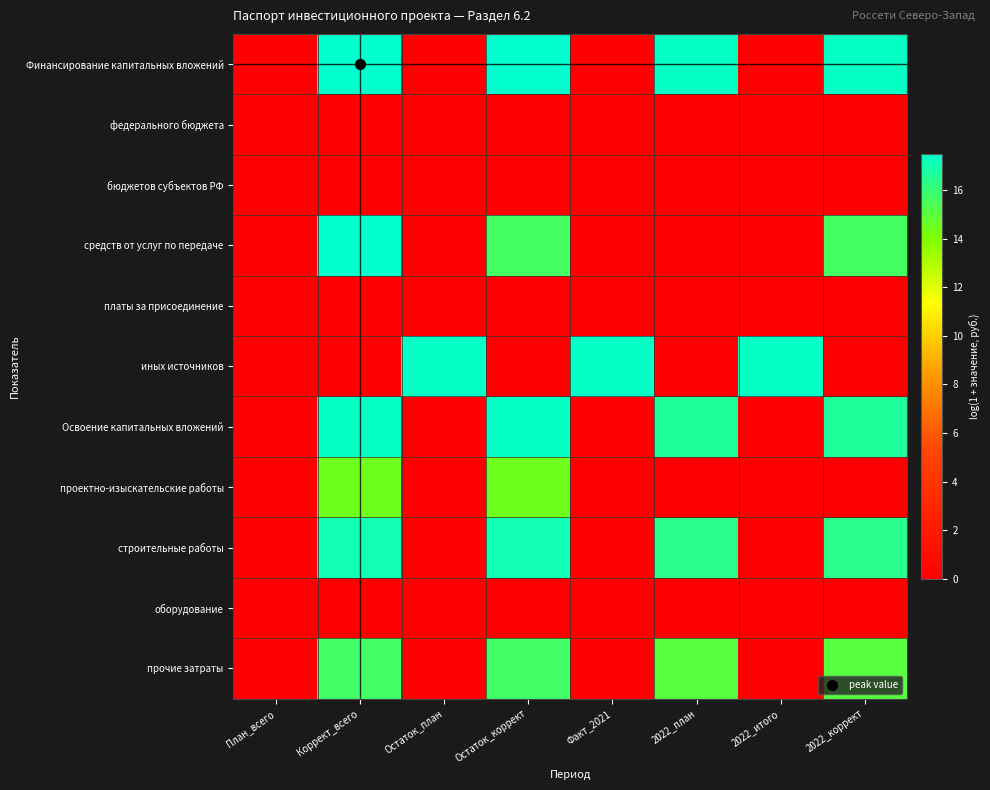

Rank the series by their maximum value, from lowest to highest.

федерального бюджета, бюджетов субъектов РФ, платы за присоединение, оборудование, проектно-изыскательские работы, прочие затраты, строительные работы, Освоение капитальных вложений, иных источников, Финансирование капитальных вложений, средств от услуг по передаче